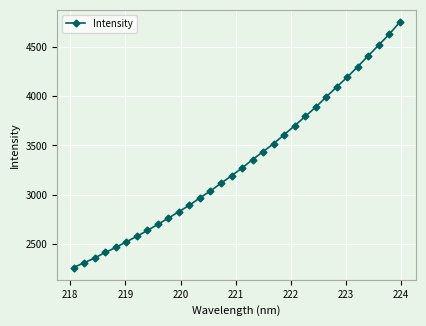

What is the sum of all values?

106501.0